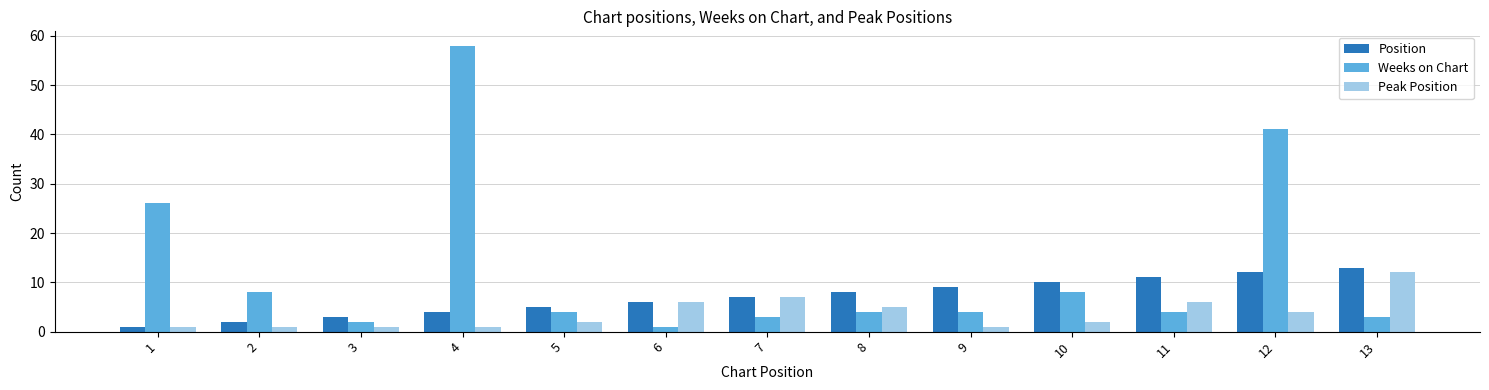

What is the spread (max minus min) of values at 1?

25